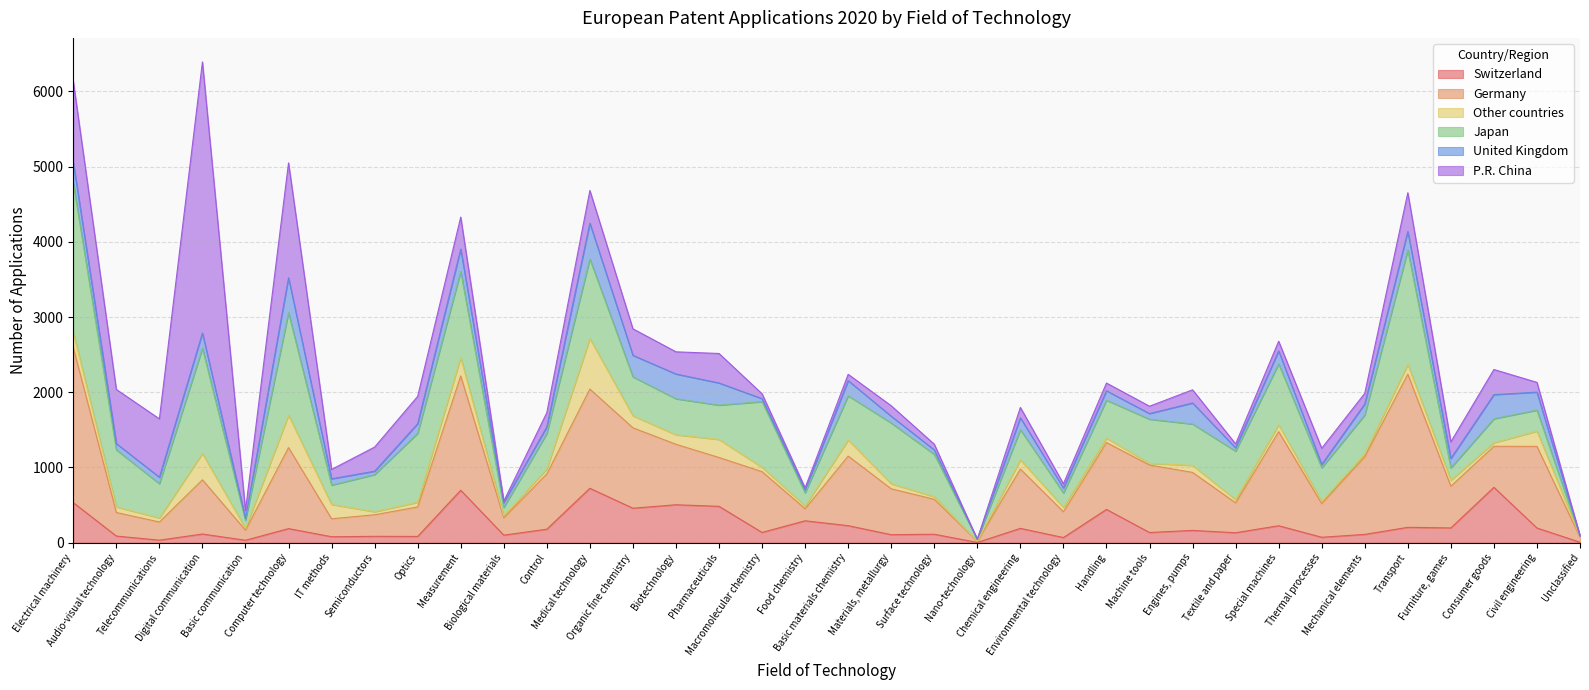

The Switzerland series shows 385 at Measurement. True or false?

False